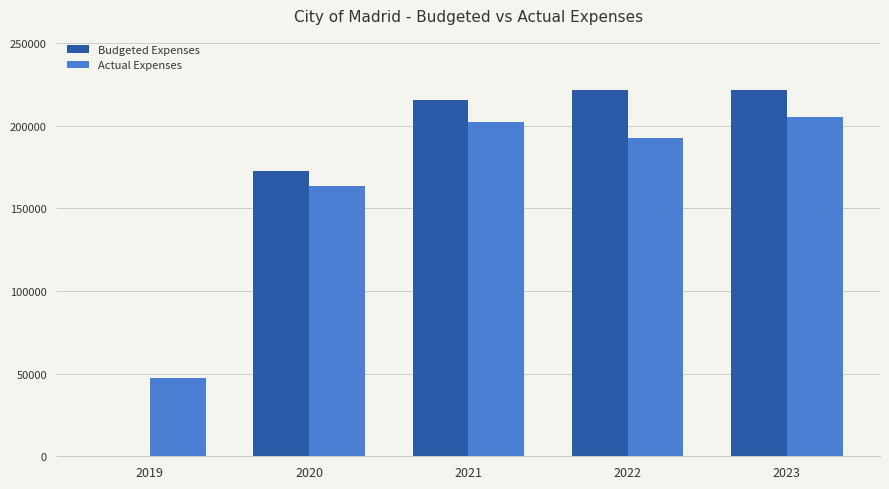

Which category has the highest value in the Actual Expenses series?

2023